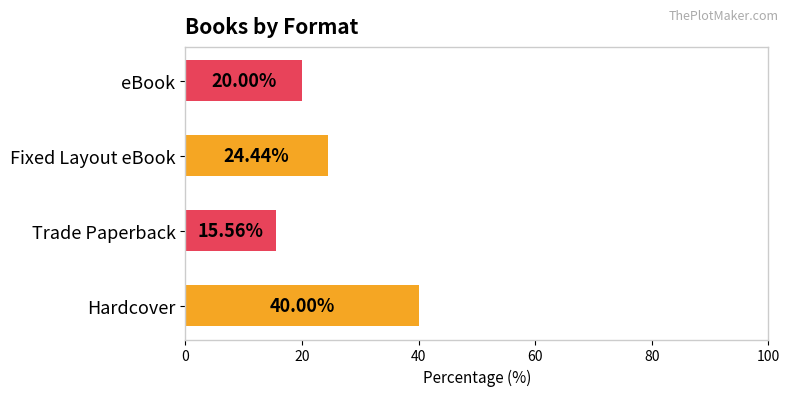

List the labels in order of value, smallest first.

Trade Paperback, eBook, Fixed Layout eBook, Hardcover